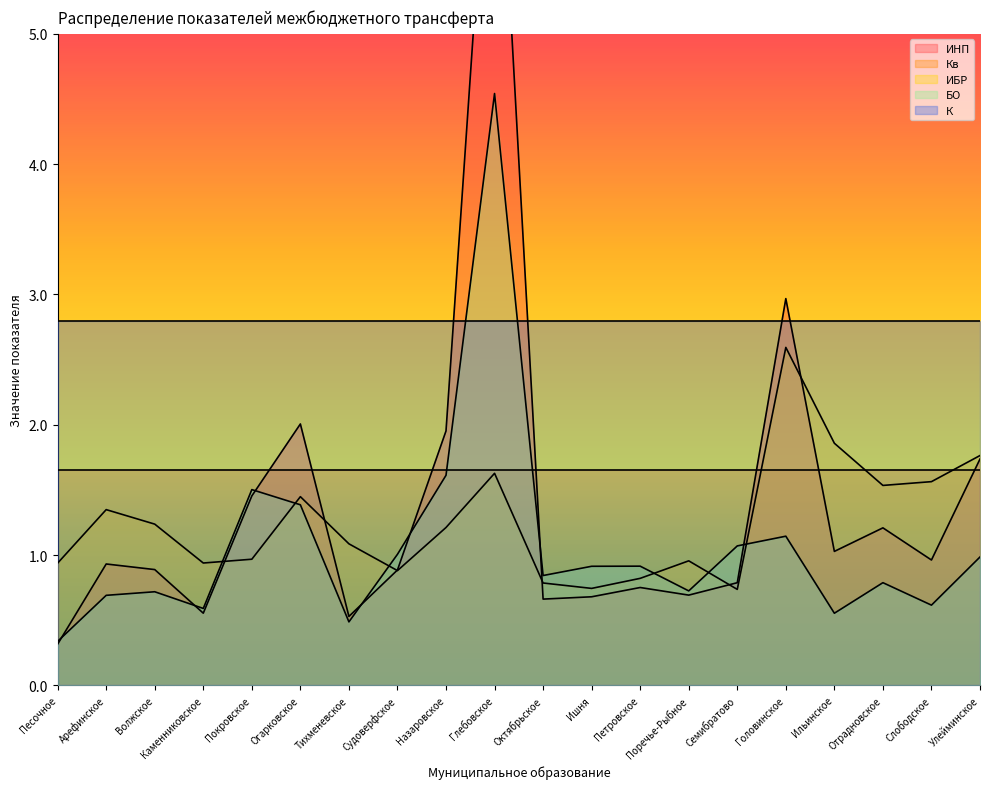

In БО, how many points are higher than both neighbors (excluding endpoints)?

6